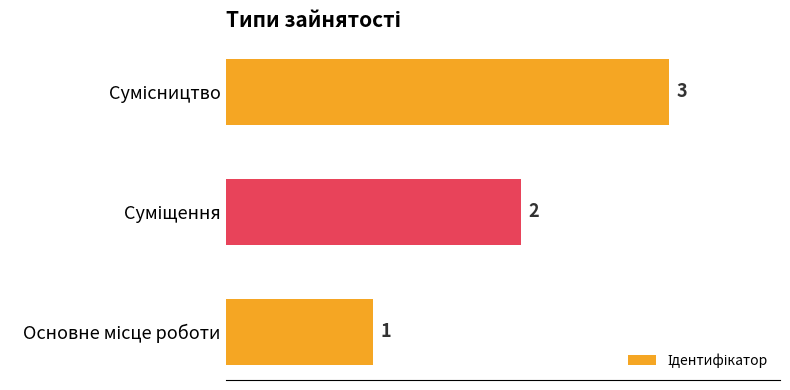

How many bars are there in total?

3